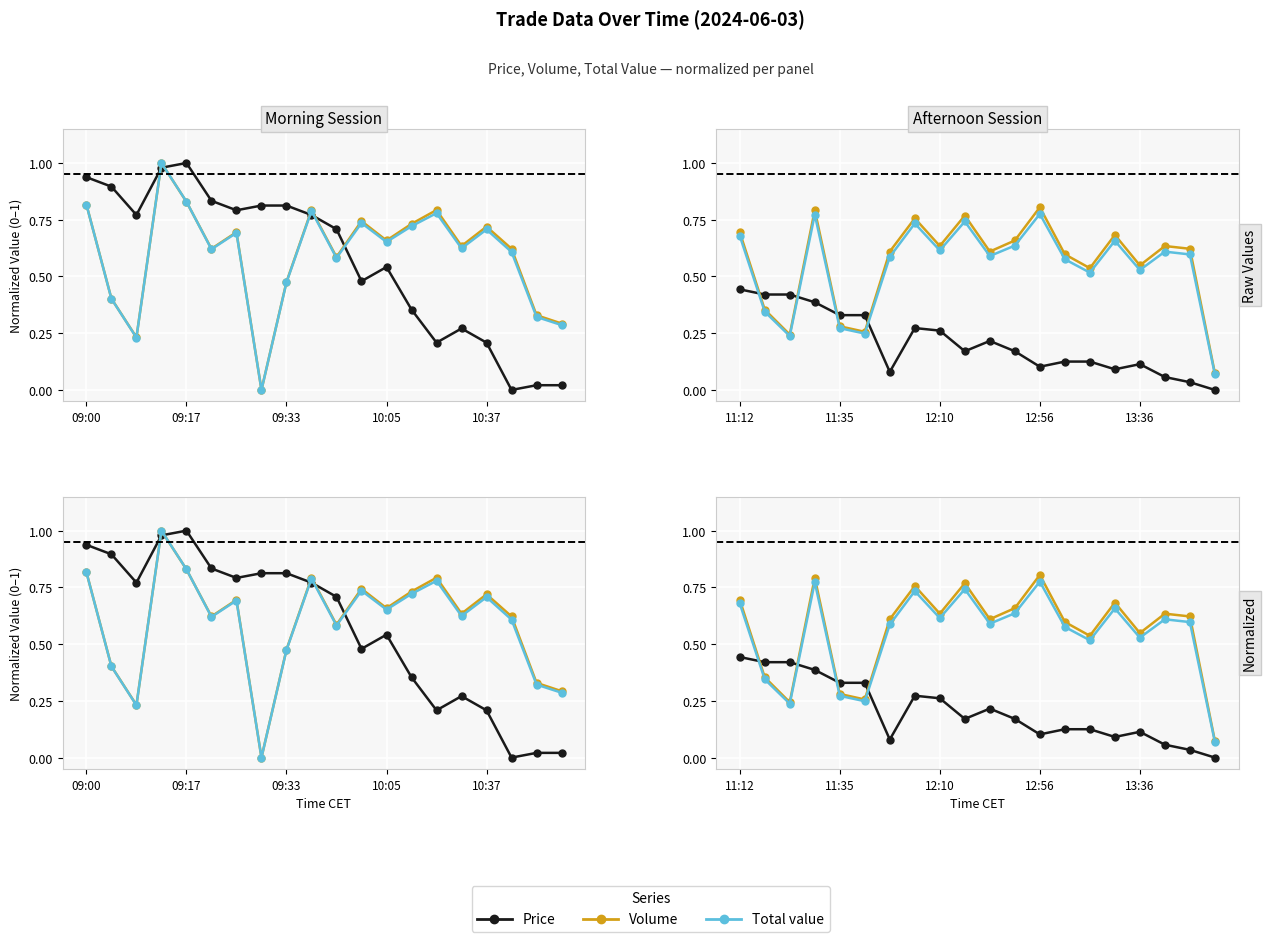

List the series in order of their peak value, lowest first.

Price, Total value, Volume